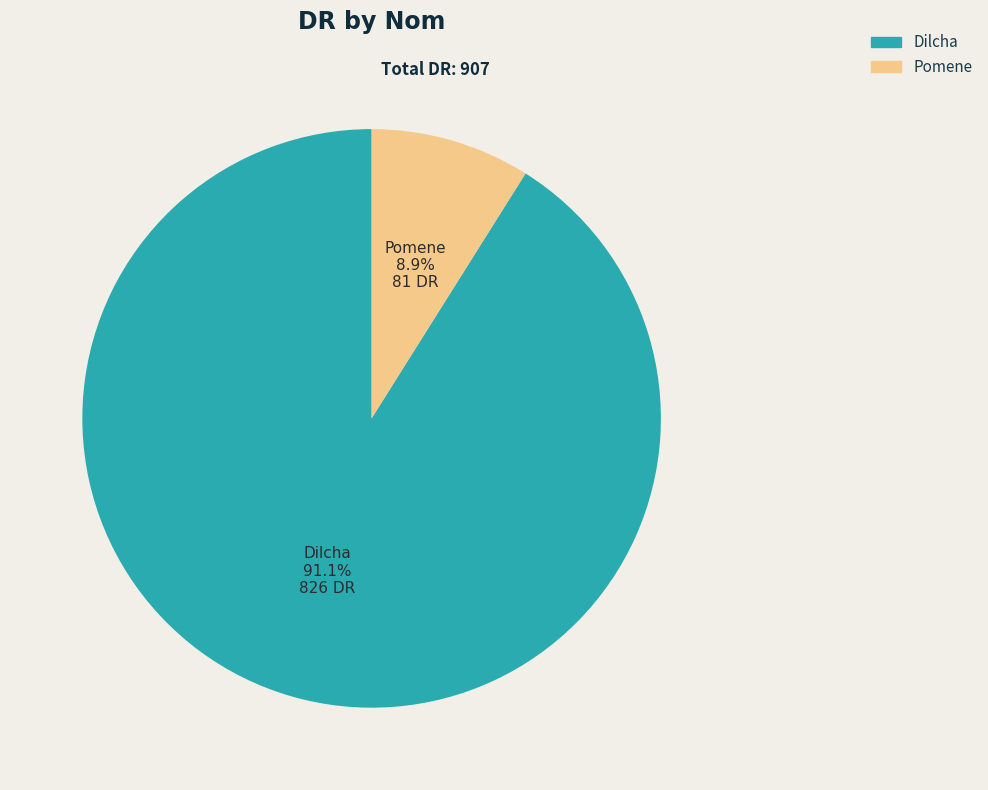

What is the smallest slice in the pie chart?

Pomene